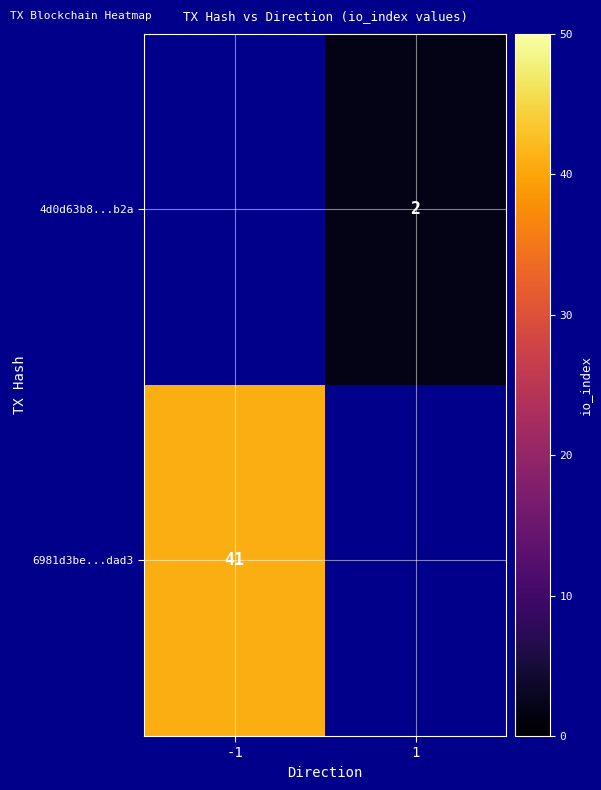

The value of 4d0d63b8...b2a at 1 is 2. True or false?

True